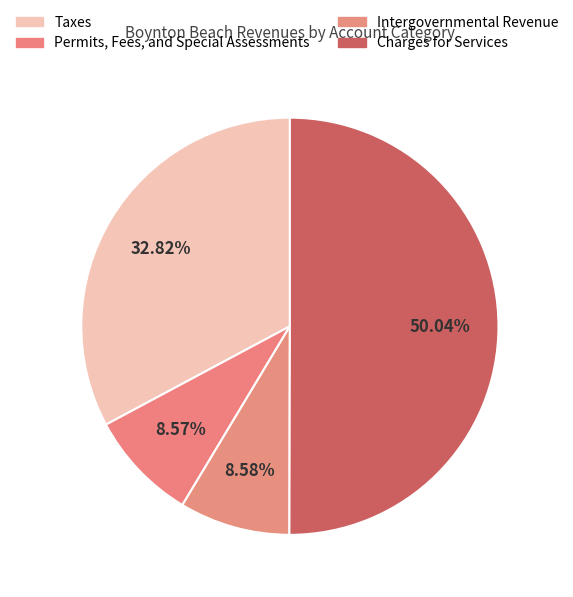

What is the change in value from Permits, Fees, and Special Assessments to Charges for Services?

+56116072